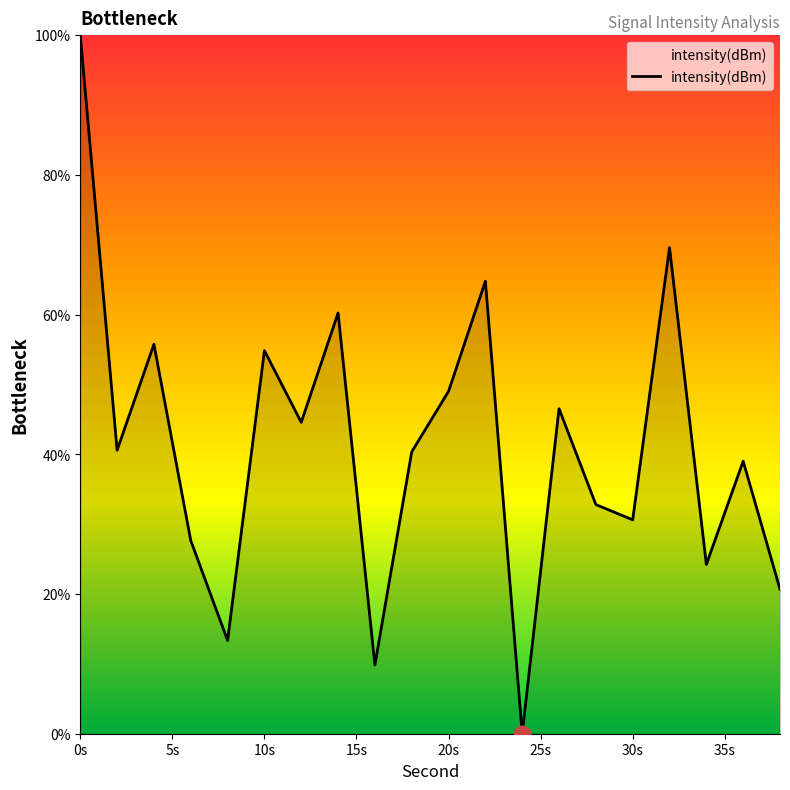

What is the maximum value shown in the chart?

100.0